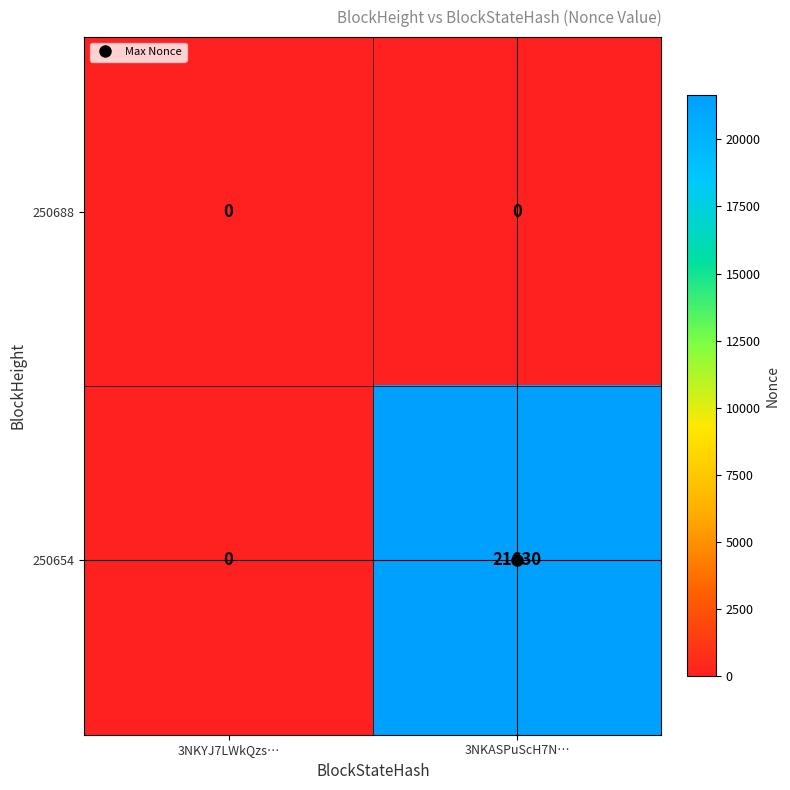

How many data points in 250654 are less than 21630?

1